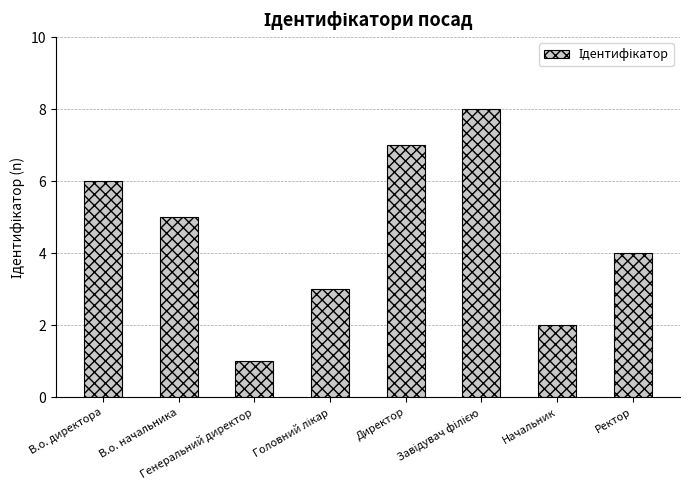

Reading left to right, extract all data points from this chart.

6	5	1	3	7	8	2	4